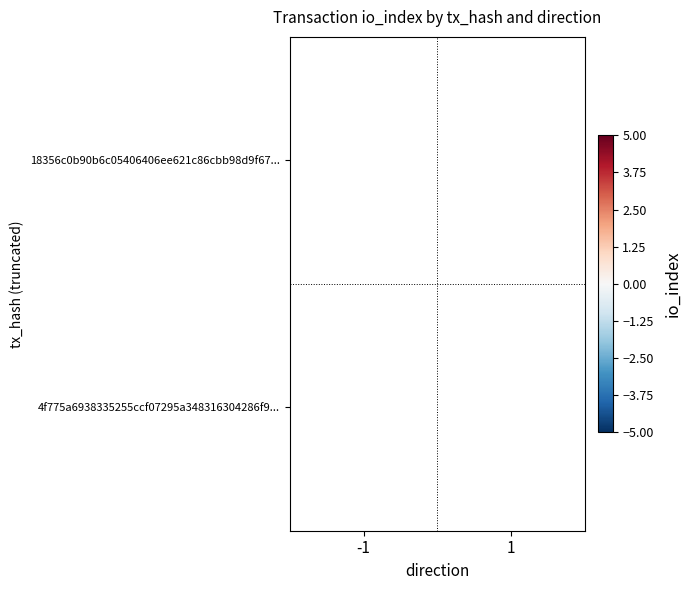

The value of 18356c0b90b6c05406406ee621c86cbb98d9f67... at -1 is 5. True or false?

True